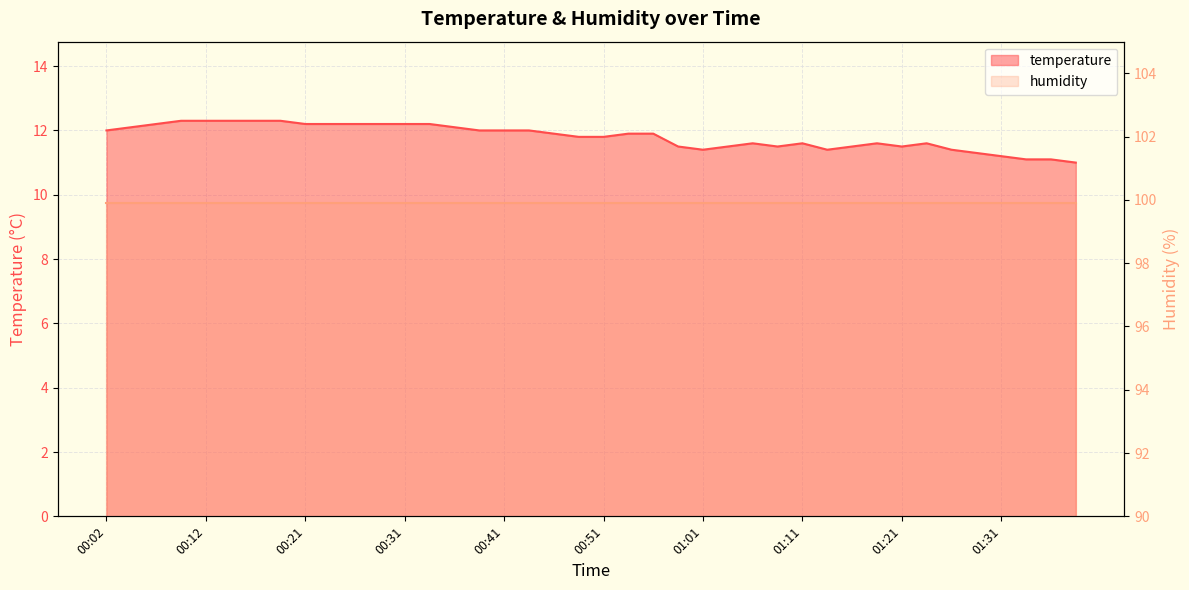

What is the difference between the maximum and minimum values?

1.3